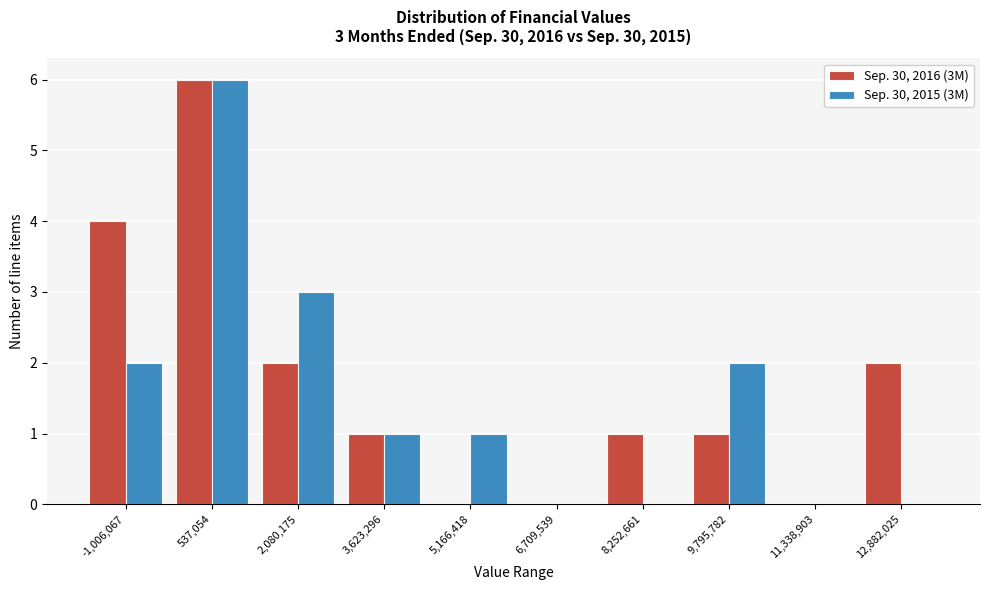

In the Sep. 30, 2015 (3M) series, which range on the x-axis has the tallest bar?

-200000 to 1400000